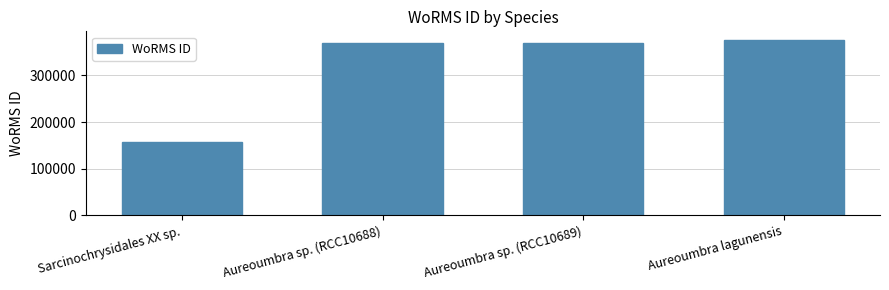

What is the average value?

317981